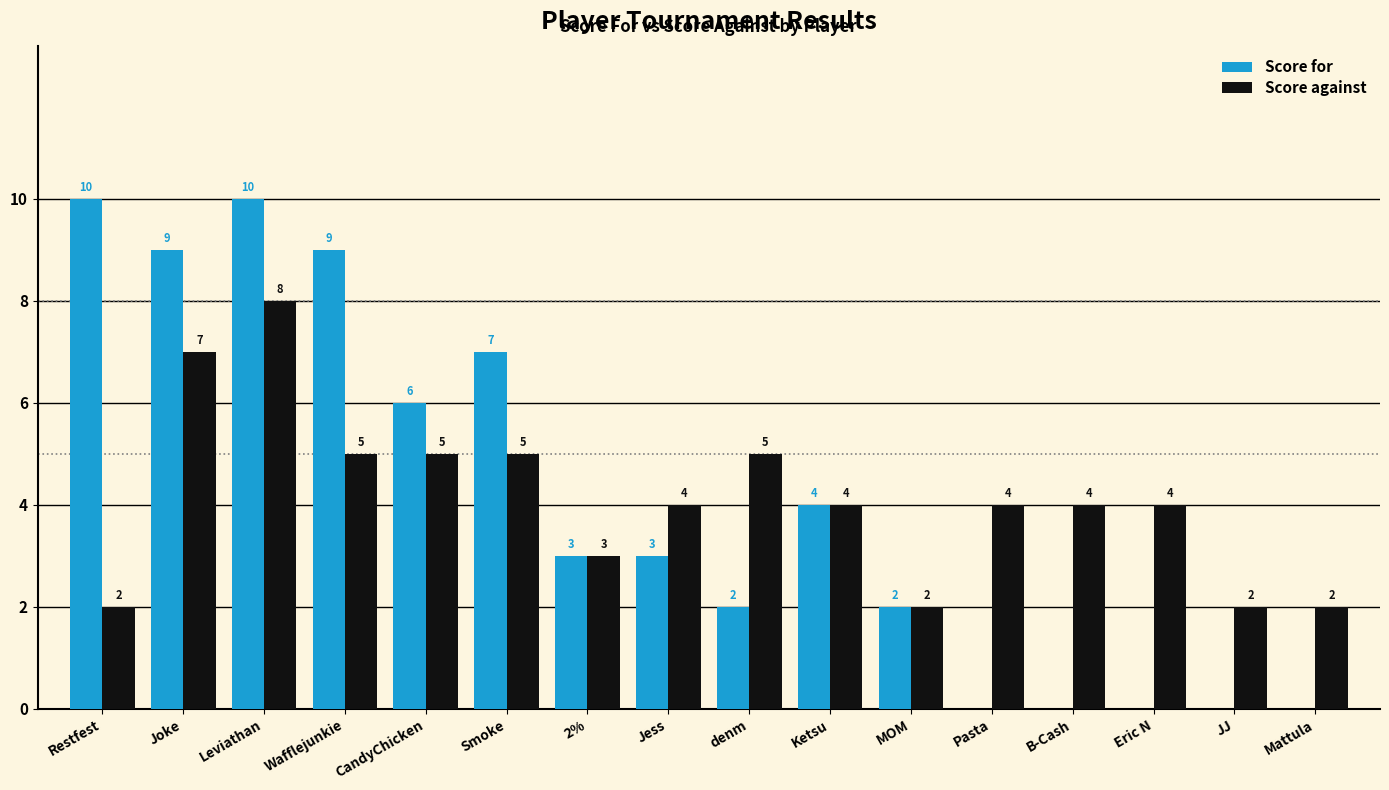

What is the maximum value shown in the chart?

10